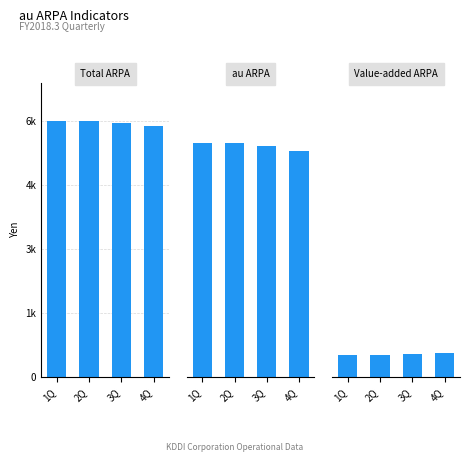

How many categories are shown in the chart?

4